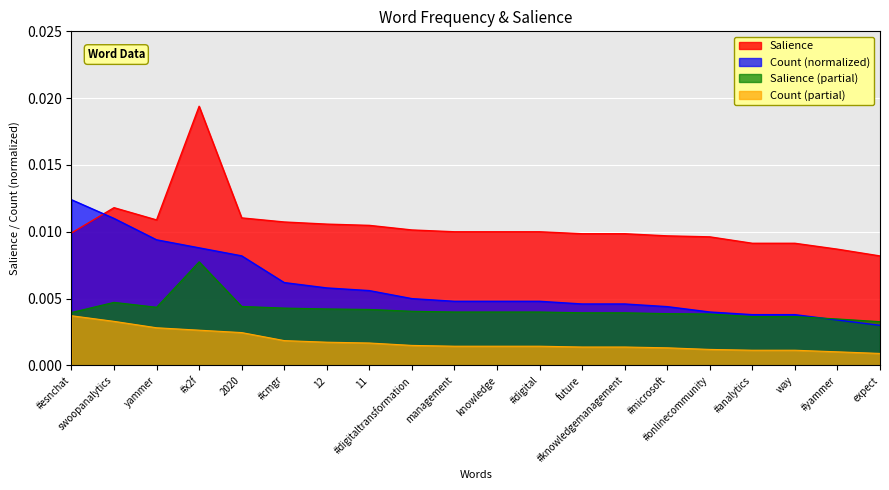

What is the label of the 7th point from the left?

12